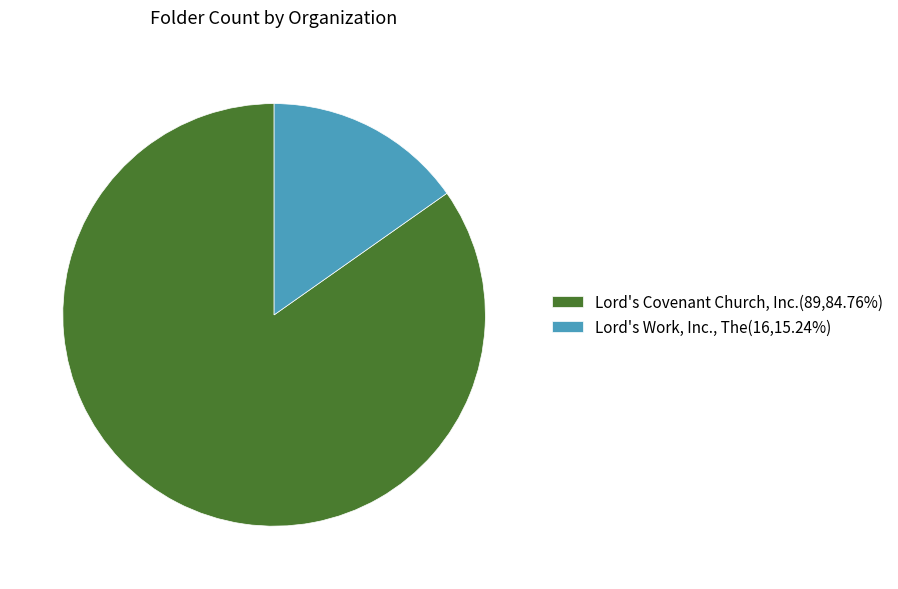

Do Lord's Covenant Church, Inc.(89,84.76%) and Lord's Work, Inc., The(16,15.24%) together represent more than half of the pie?

Yes